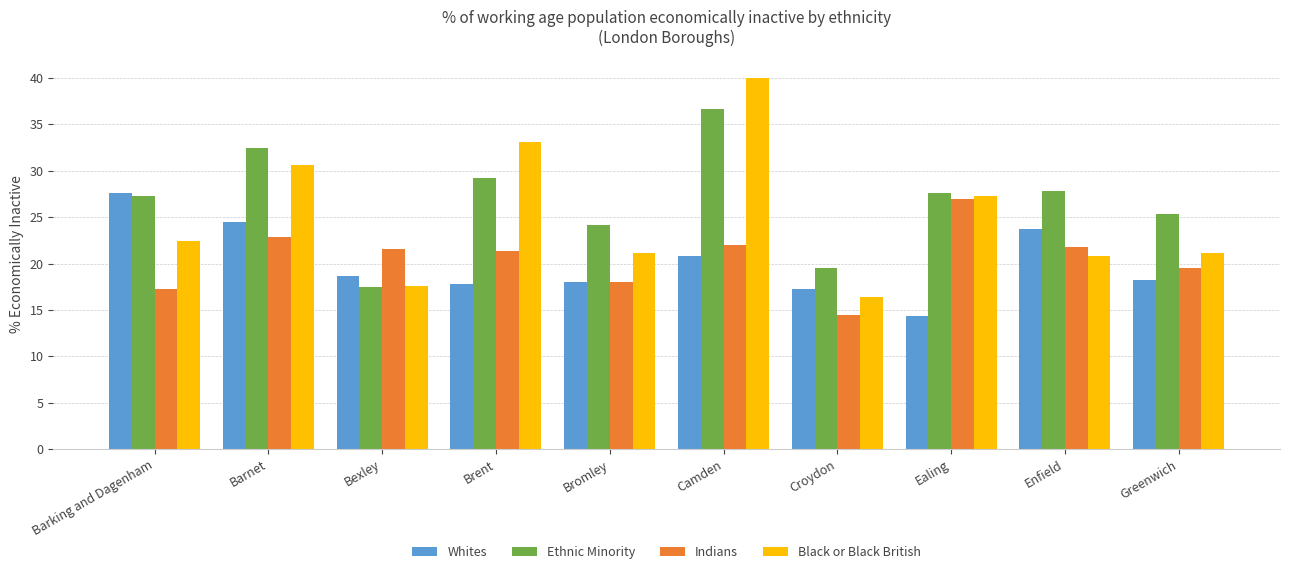

How many data points in Ethnic Minority are above 27?

6